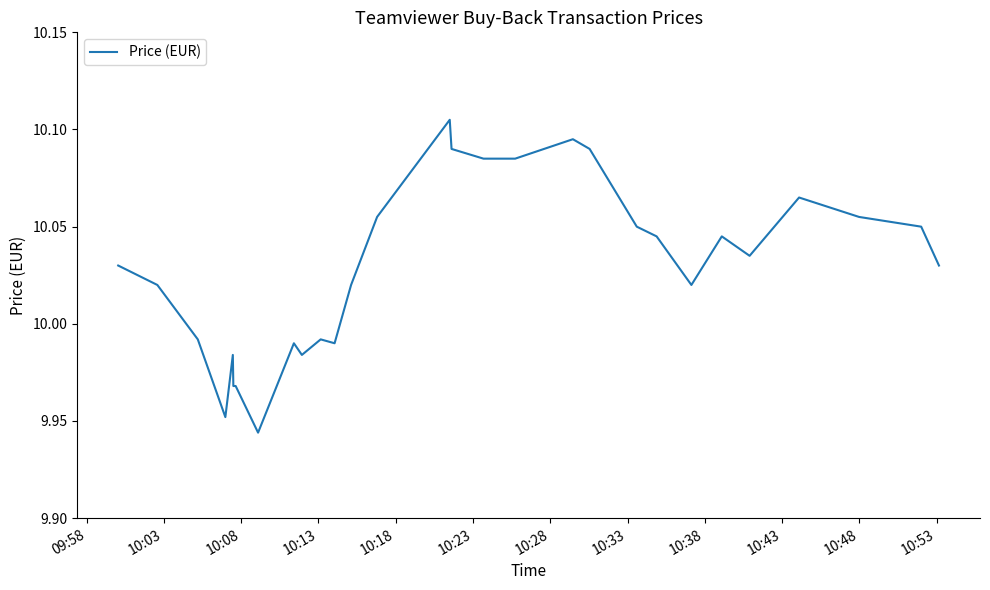

Is it true that the value at 31 is 4.9?

False